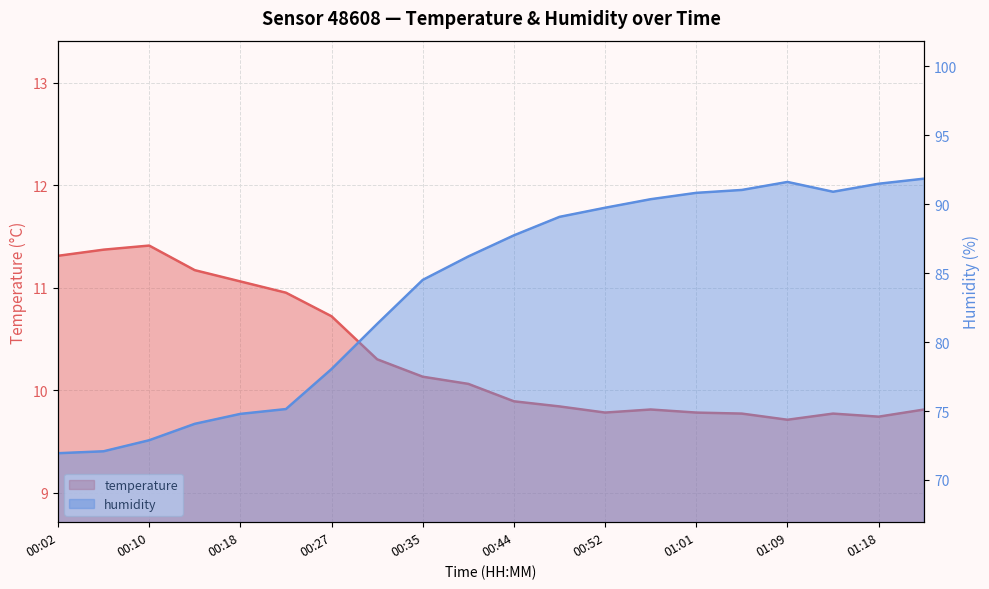

What is the smallest value displayed?

9.7